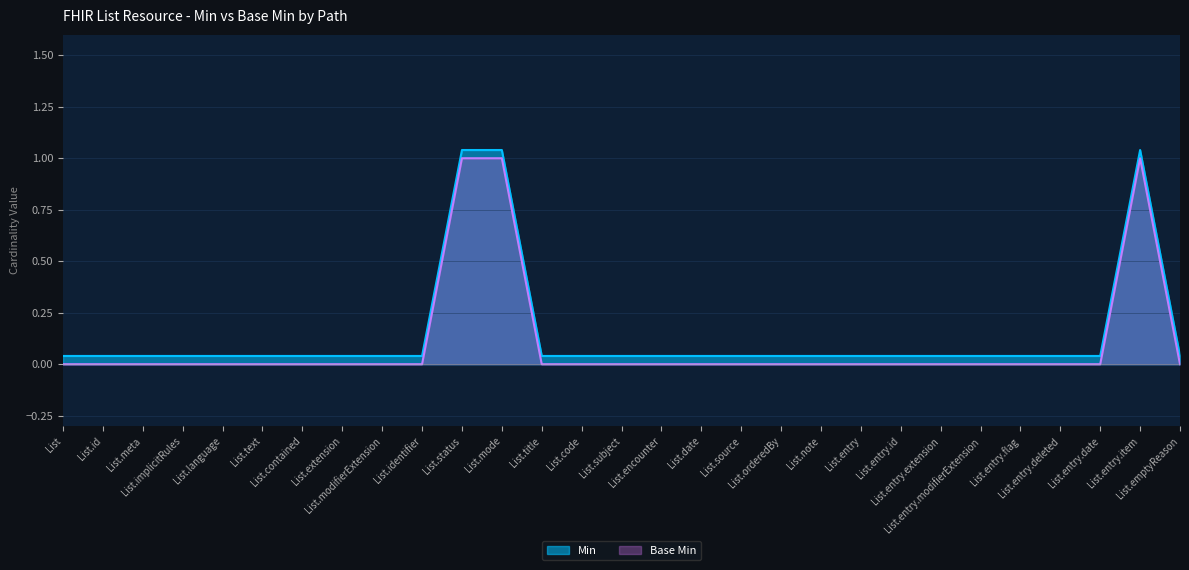

Reading right to left, transcribe all the data shown in this chart.

Min: 0.0	1.0	0.0	0.0	0.0	0.0	0.0	0.0	0.0	0.0	0.0	0.0	0.0	0.0	0.0	0.0	0.0	1.0	1.0	0.0	0.0	0.0	0.0	0.0	0.0	0.0	0.0	0.0	0.0
Base Min: 0.0	1.0	0.0	0.0	0.0	0.0	0.0	0.0	0.0	0.0	0.0	0.0	0.0	0.0	0.0	0.0	0.0	1.0	1.0	0.0	0.0	0.0	0.0	0.0	0.0	0.0	0.0	0.0	0.0